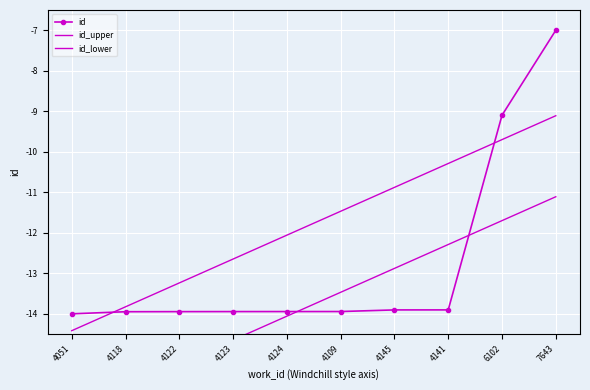

Where is id_lower nearest to the value -13?

4145